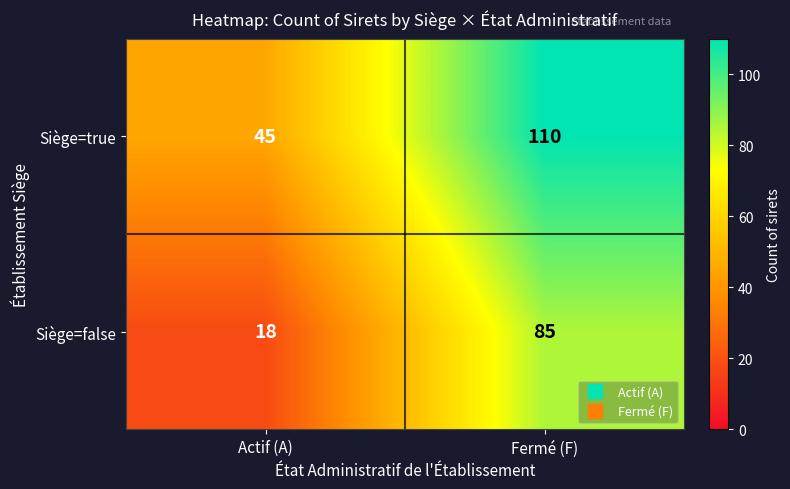

Reading left to right, list all the values displayed in this chart.

Siège=true: Actif (A)=45	Fermé (F)=110
Siège=false: Actif (A)=18	Fermé (F)=85